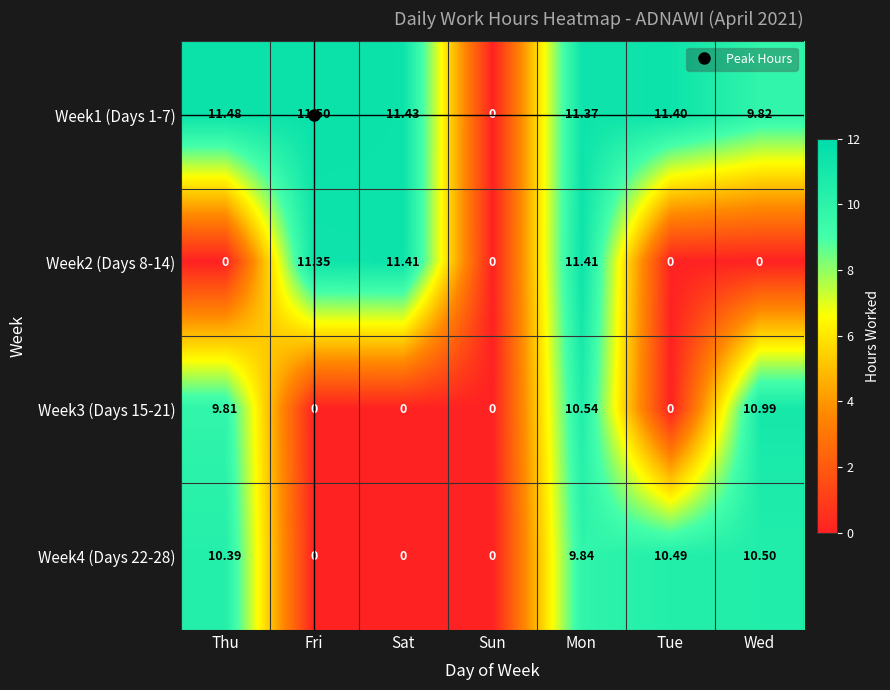

At which category does the chart reach its peak across all series?

Fri